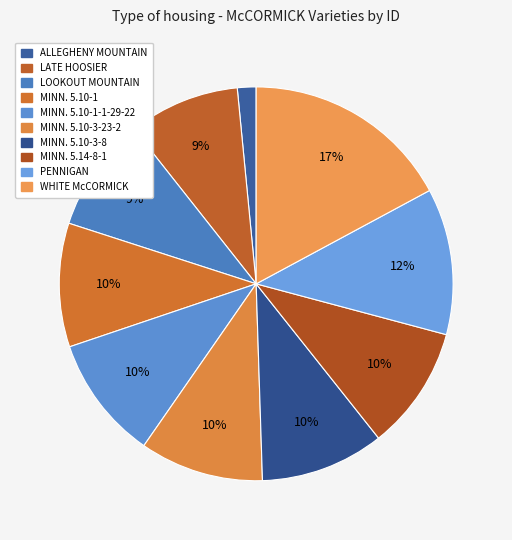

To the nearest percent, what portion does MINN. 5.10-3-23-2 represent?

10%